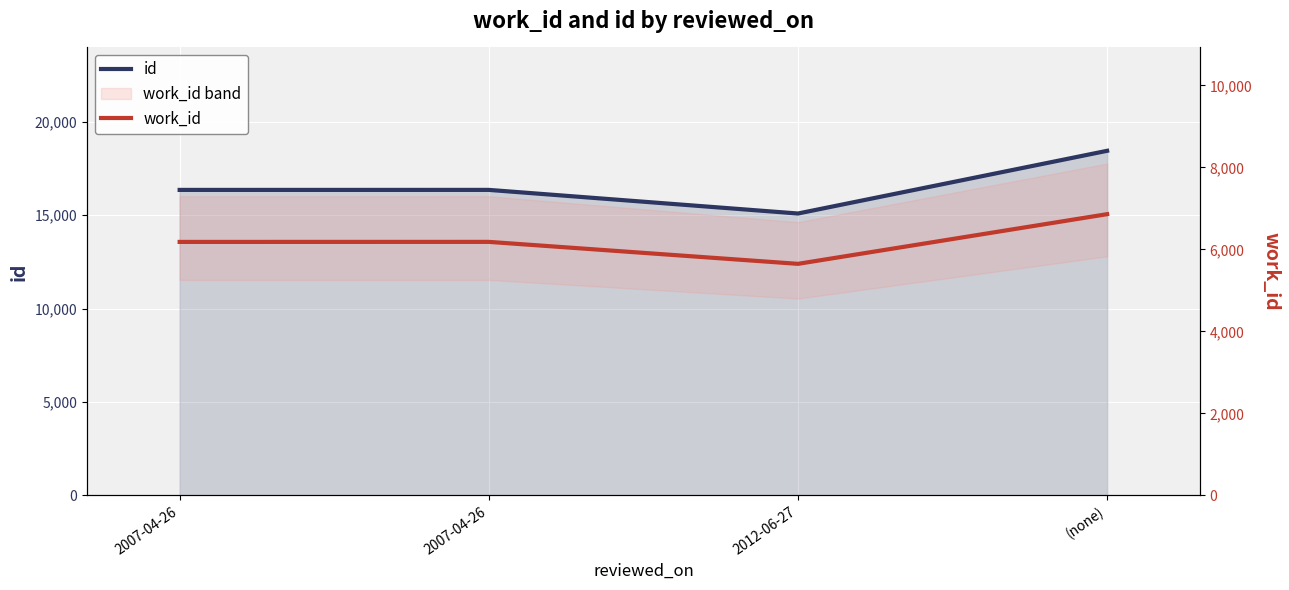

At 2012-06-27, list the series in order from largest to smallest.

id, work_id